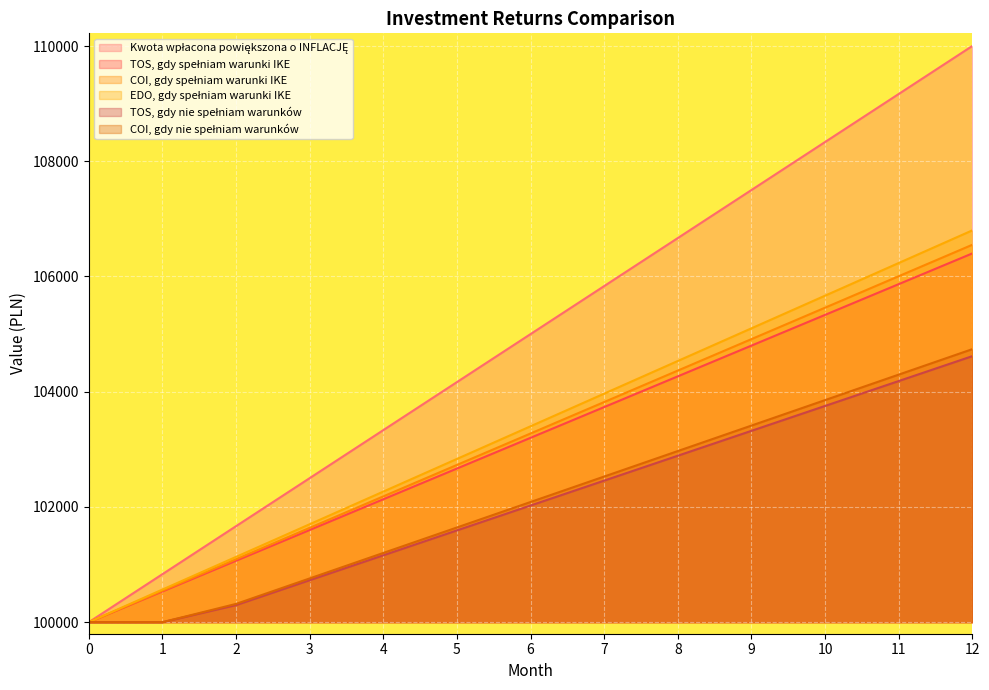

Between 11 and 6, which is larger?

11